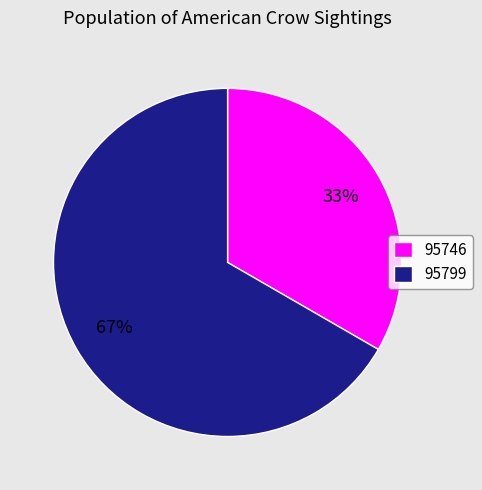

How many slices are in this pie chart?

2